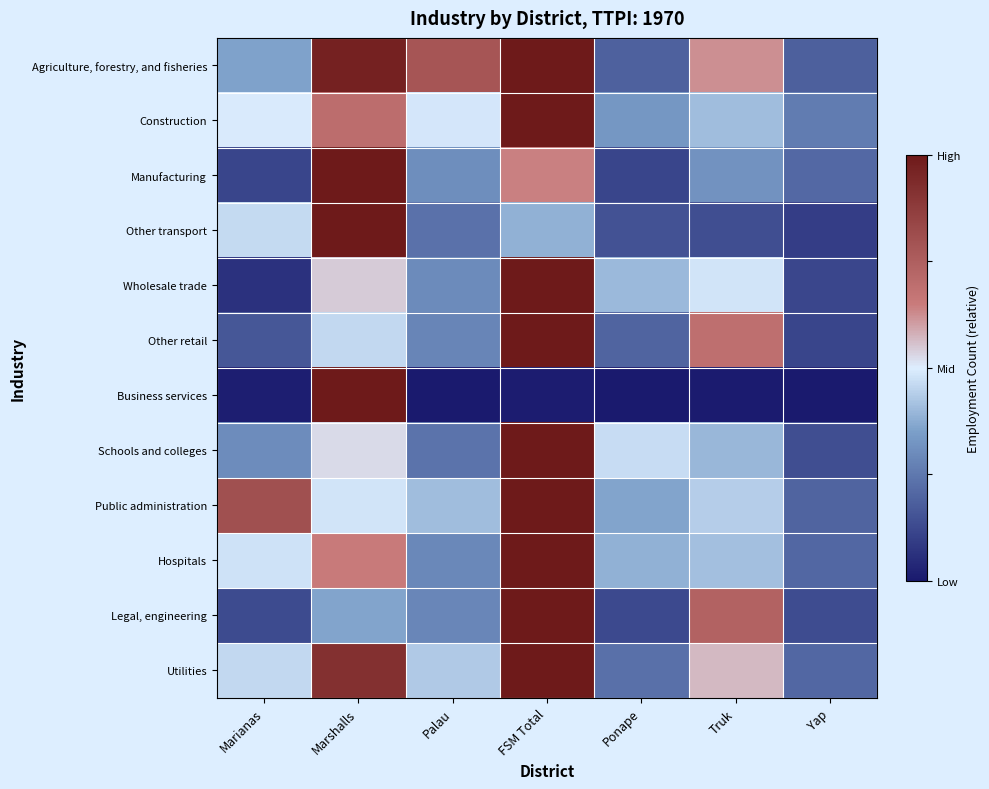

At which category is the sum across all series the highest?

FSM Total